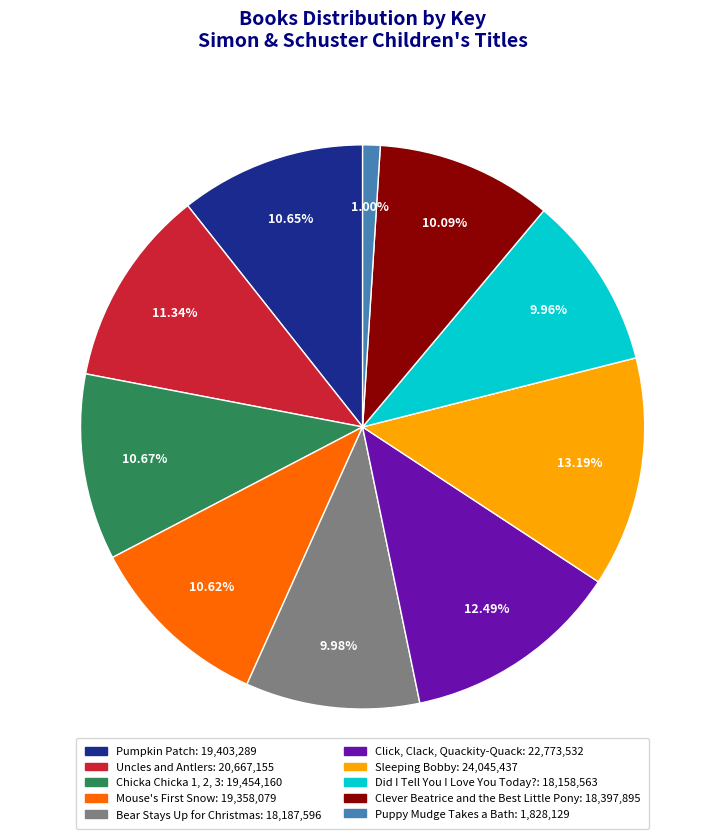

To the nearest percent, what is the average slice percentage?

10%